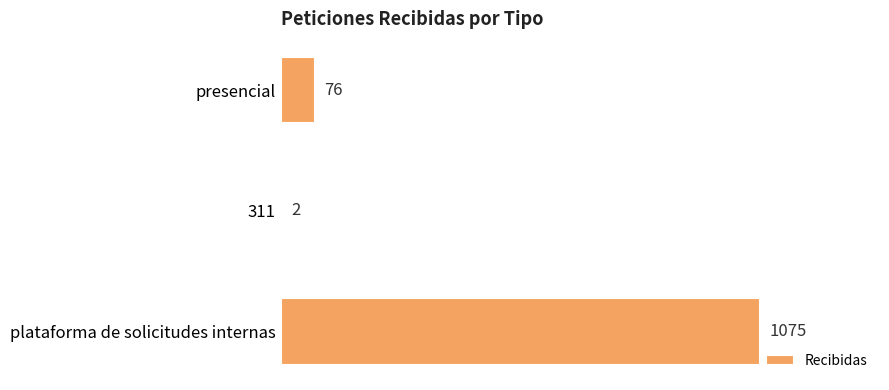

What is the change in value from presencial to plataforma de solicitudes internas?

+999